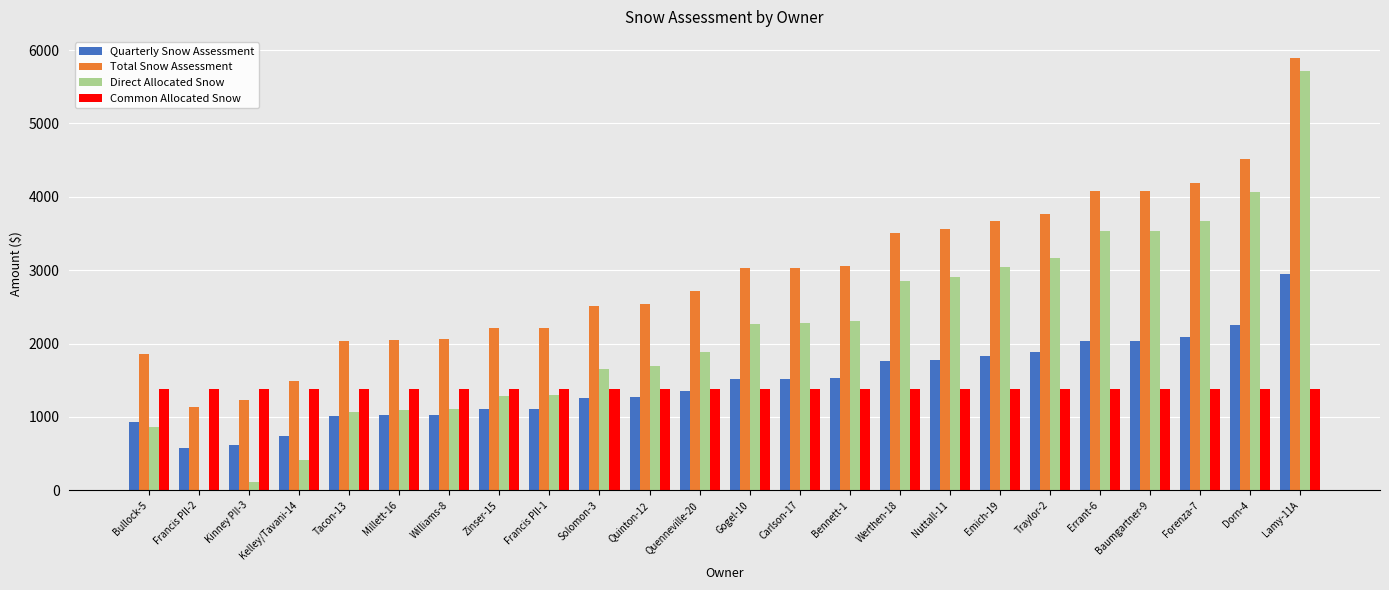

What is the sum of the Quarterly Snow Assessment values at Emich-19 and Errant-6?

3868.7